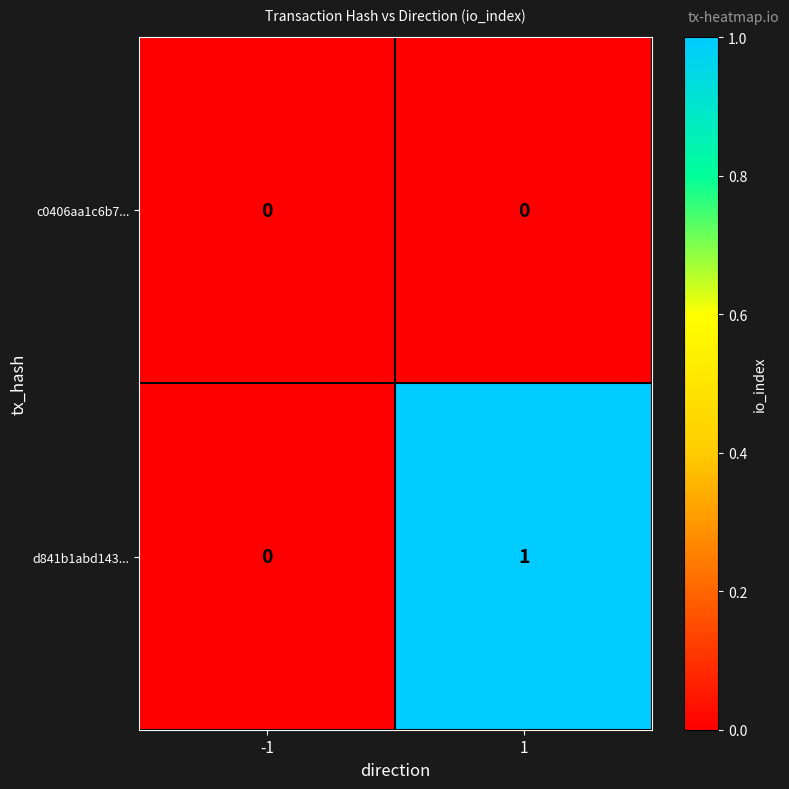

What is the spread (max minus min) of values at 1?

1